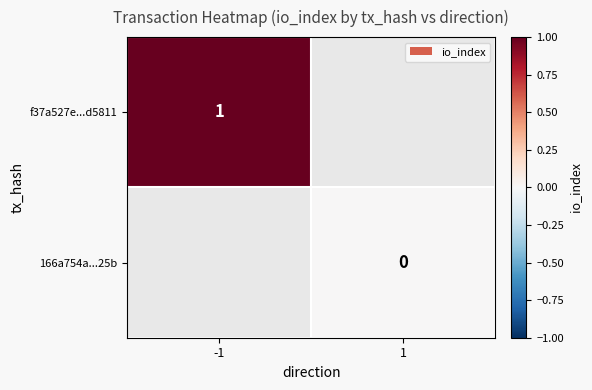

At how many categories does at least one series exceed 0?

1